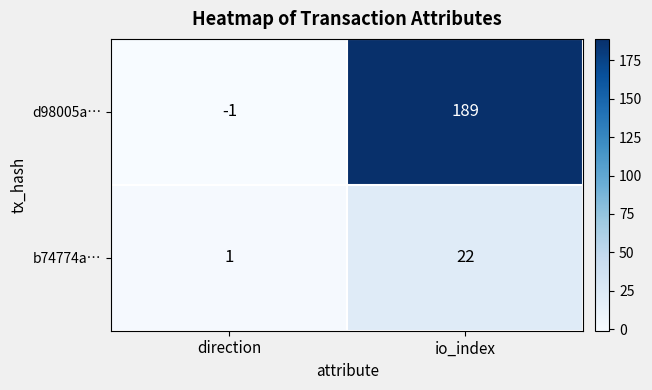

Which series has the largest range (max minus min)?

d98005a…